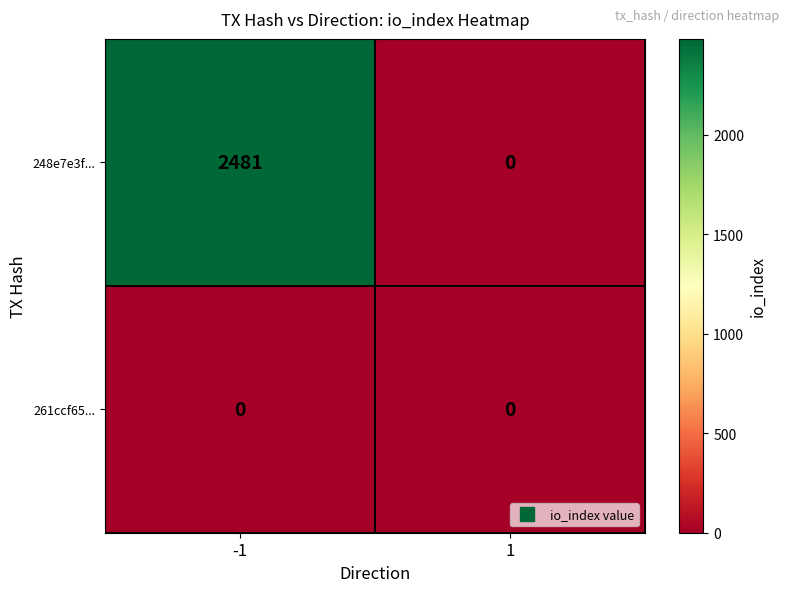

Rank the series by their average value, from highest to lowest.

248e7e3f..., 261ccf65...